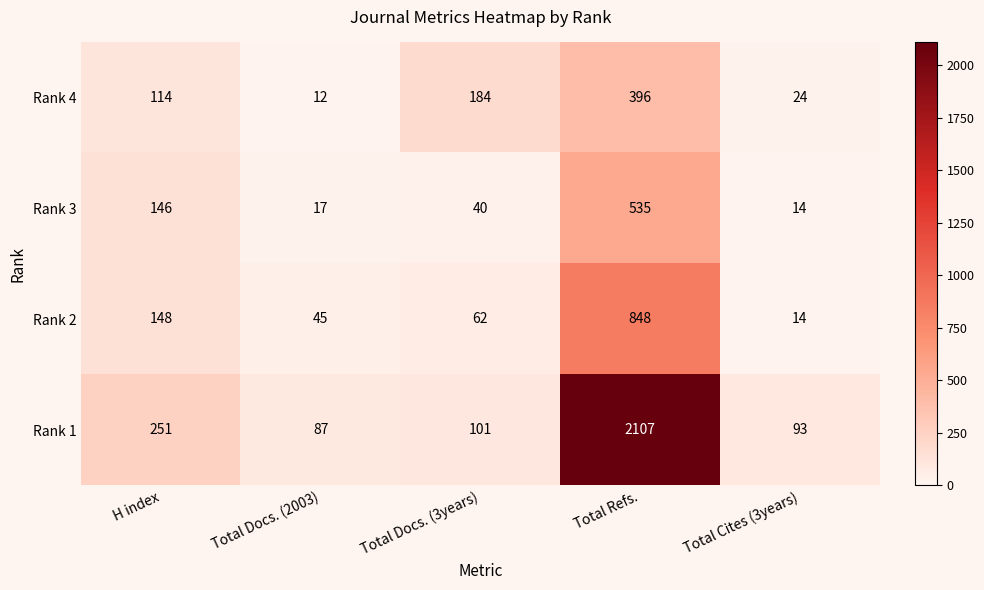

The Rank 3 series shows 10 at Total Docs. (2003). True or false?

False